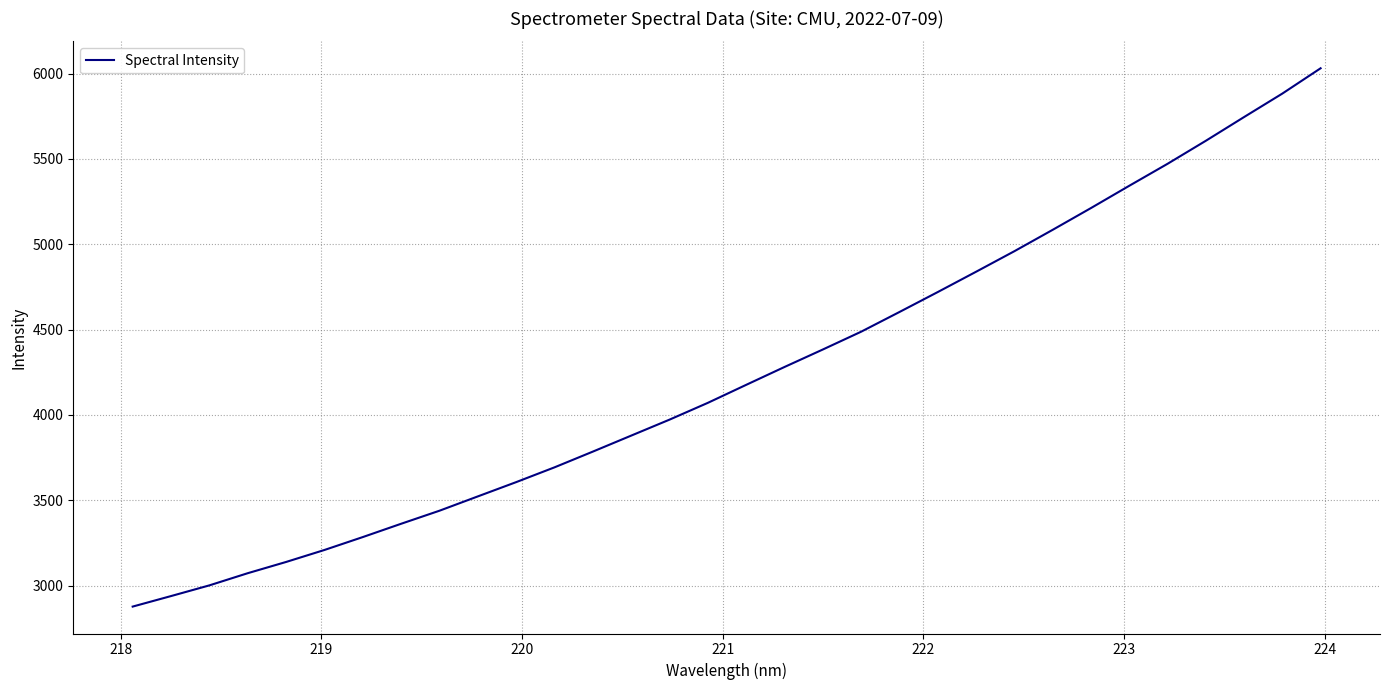

What is the difference between the maximum and minimum values?

3153.8